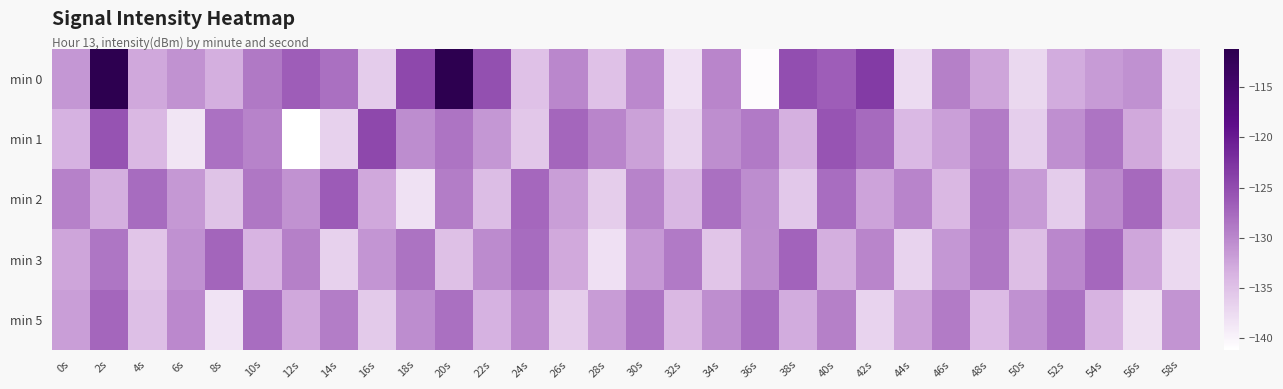

How many distinct data groups are displayed?

5